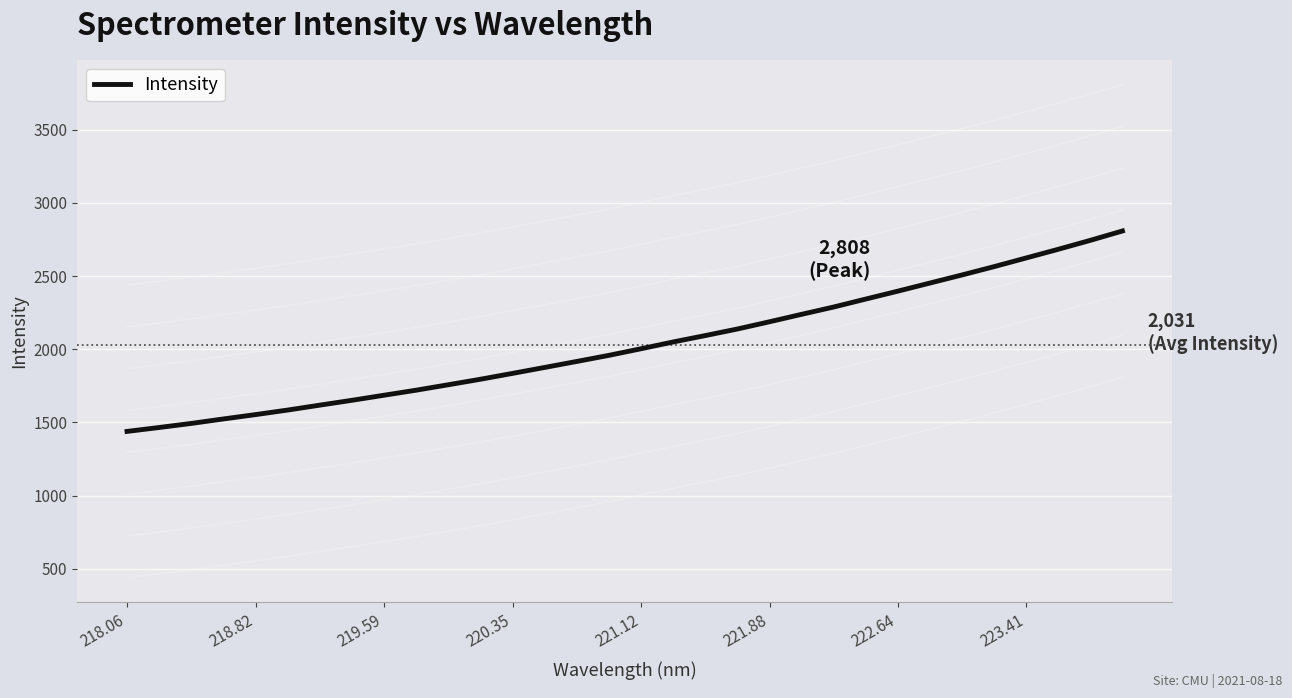

How many series are shown in this chart?

1